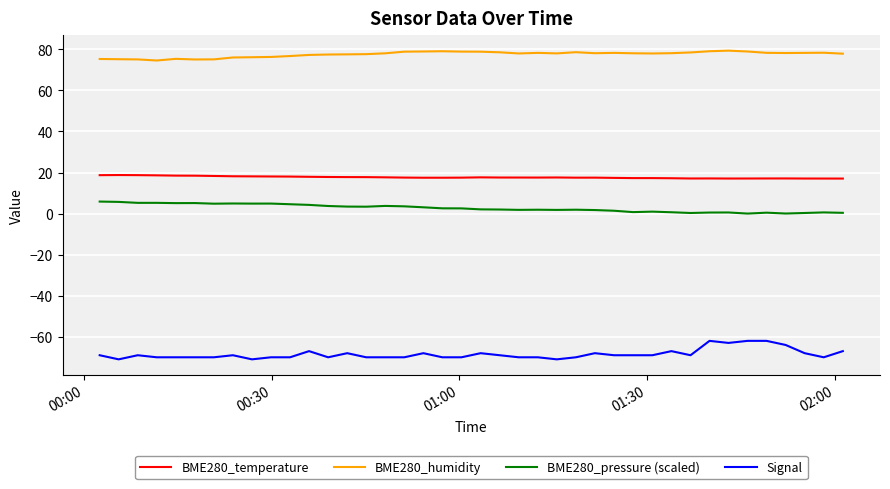

List the series in order of their peak value, highest first.

BME280_humidity, BME280_temperature, BME280_pressure (scaled), Signal